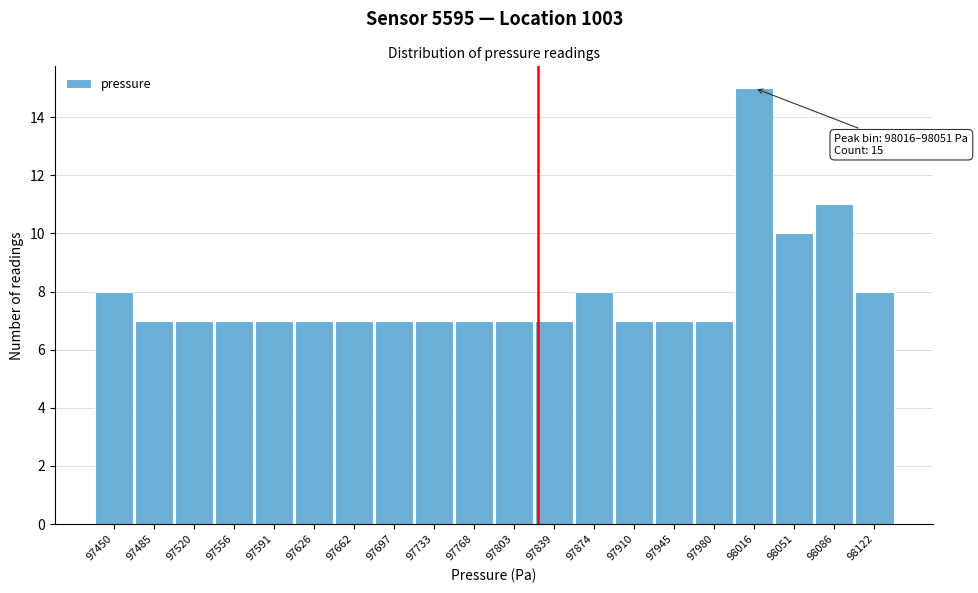

Reading left to right, transcribe all the data shown in this chart.

97450=8	97485=7	97520=7	97556=7	97591=7	97626=7	97662=7	97697=7	97733=7	97768=7	97803=7	97839=7	97874=8	97910=7	97945=7	97980=7	98016=15	98051=10	98086=11	98122=8